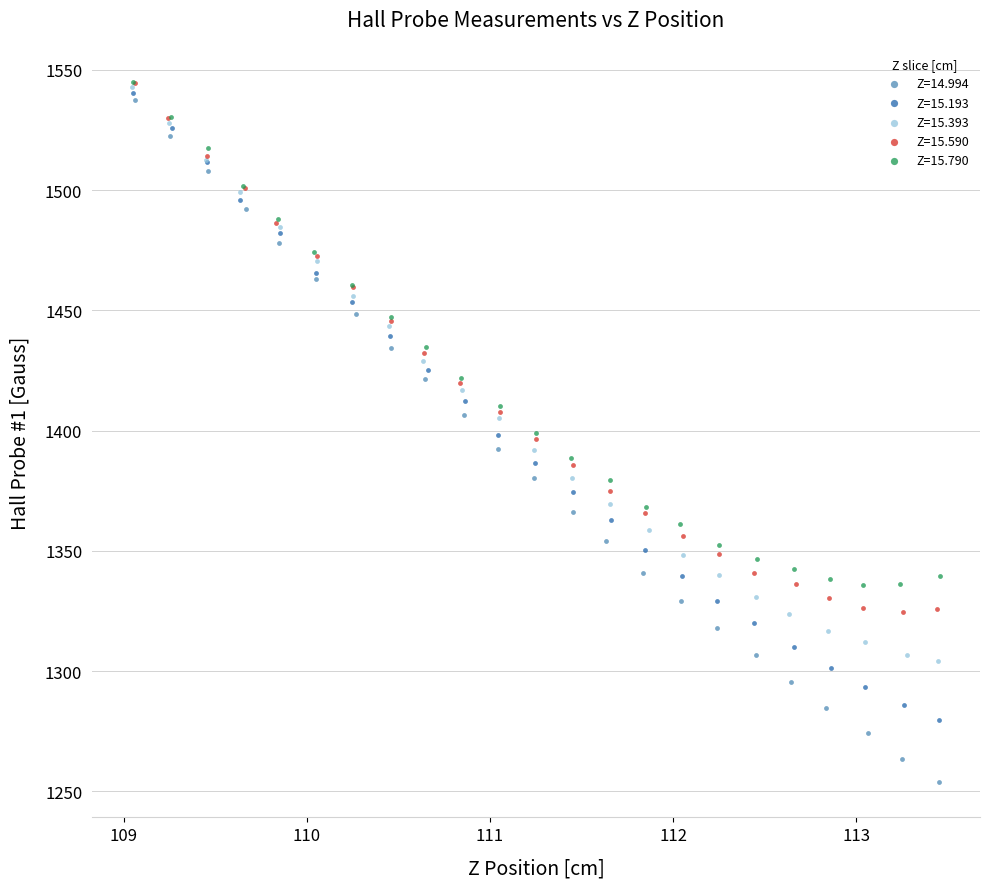

Which series has the widest spread of Y values?

Z=14.994